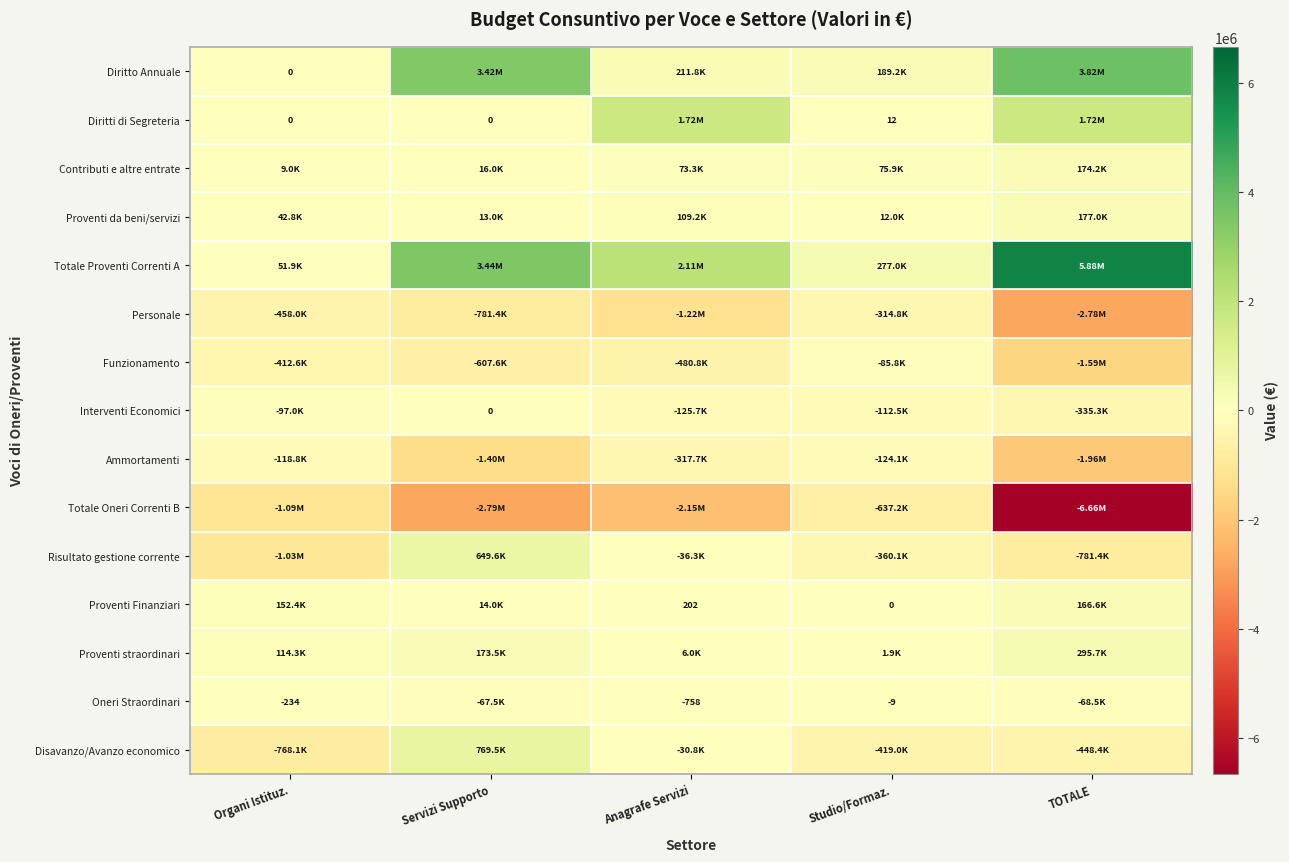

What is the difference between the second highest and minimum values in the Disavanzo/Avanzo economico series?

737252.8